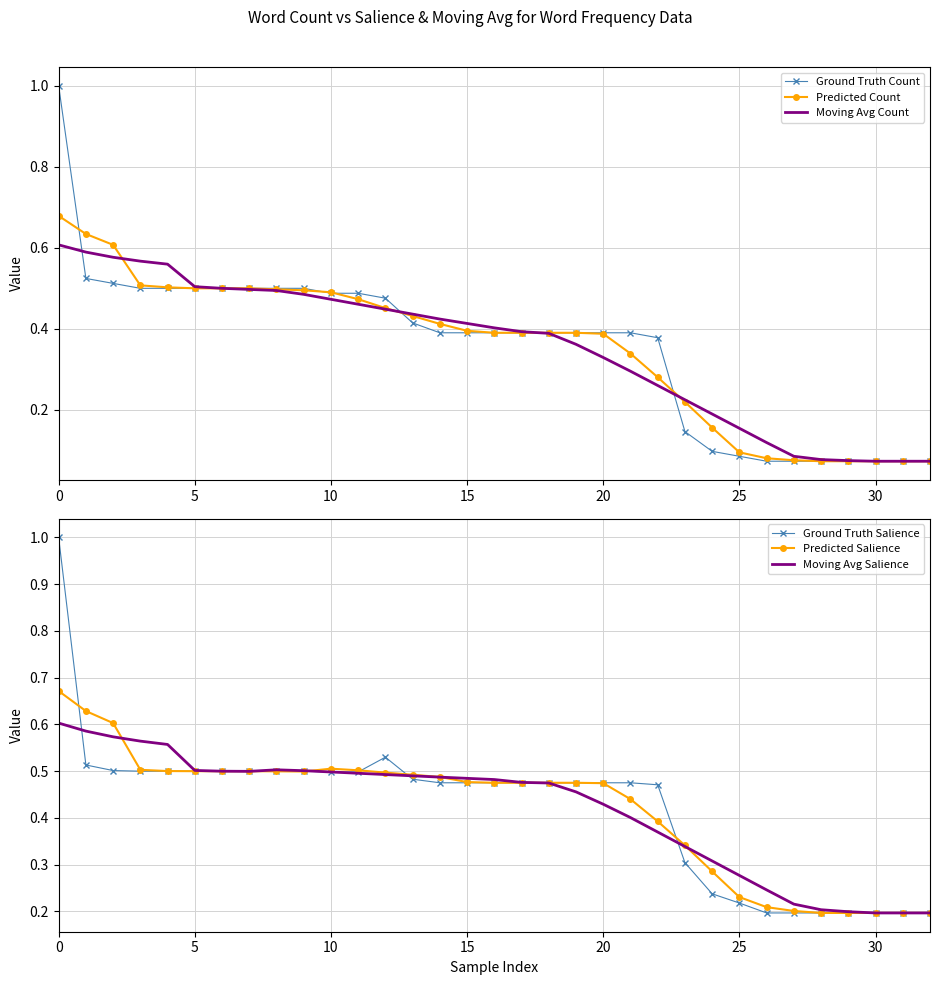

List the series in order of their peak value, lowest first.

Moving Avg Salience, Moving Avg Count, Predicted Salience, Predicted Count, Ground Truth Count, Ground Truth Salience